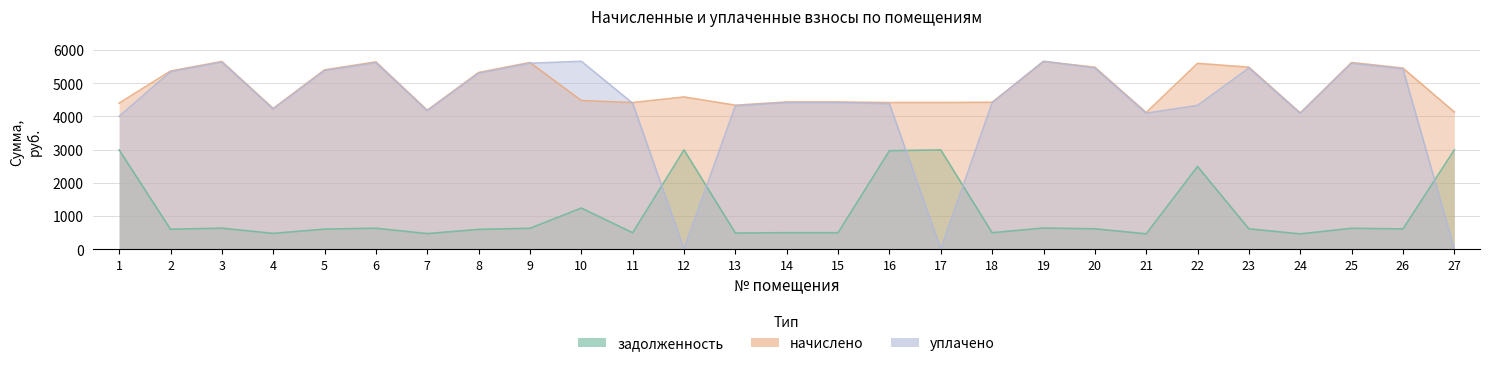

True or false: начислено and уплачено intersect in this chart.

True